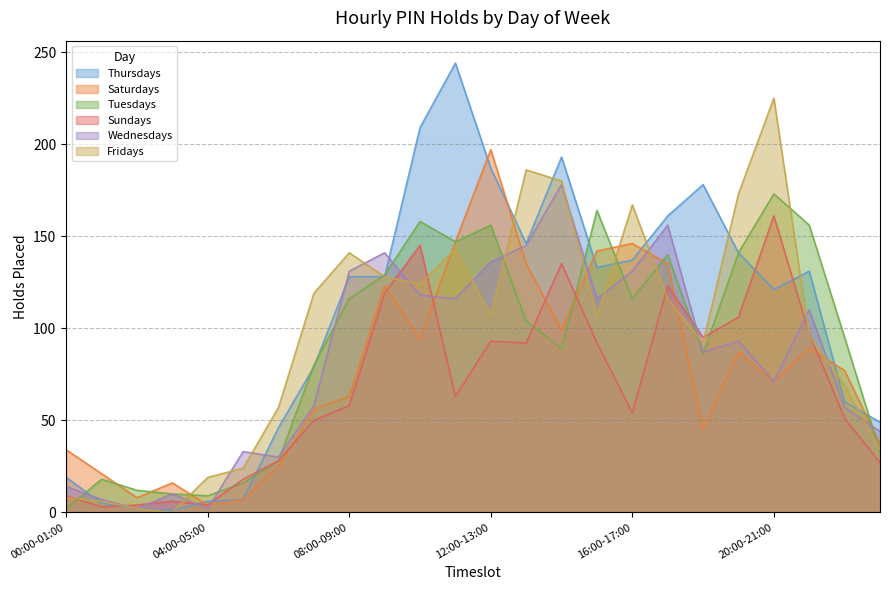

True or false: Tuesdays and Fridays intersect in this chart.

True